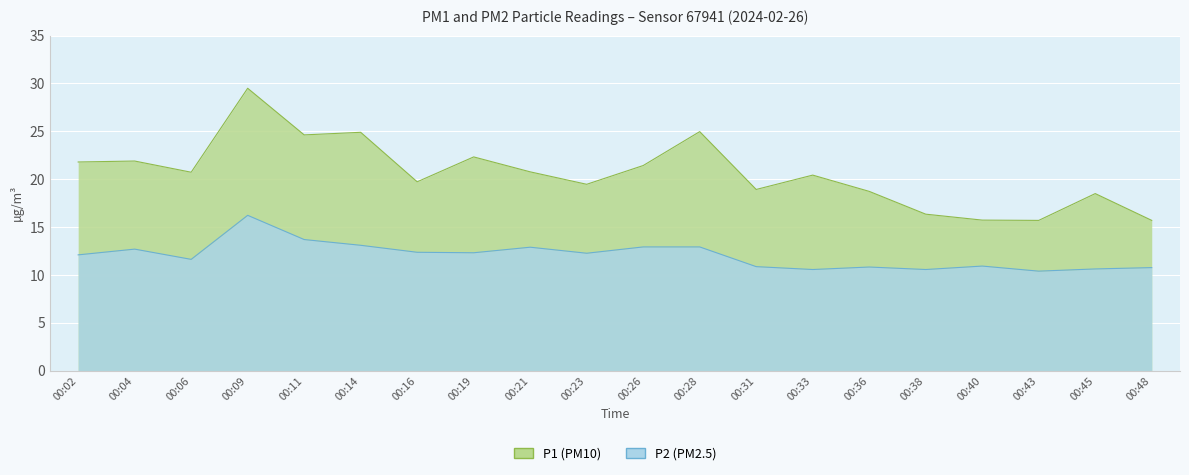

Which series has the widest spread of values?

P1